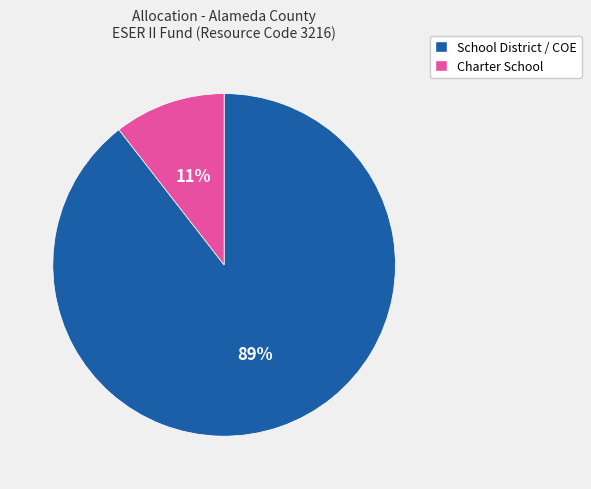

To the nearest percent, what is the average slice percentage?

50%